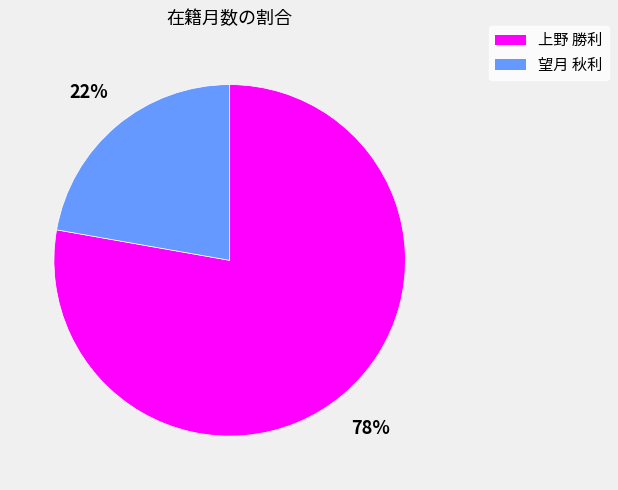

Which slice is the largest?

上野 勝利